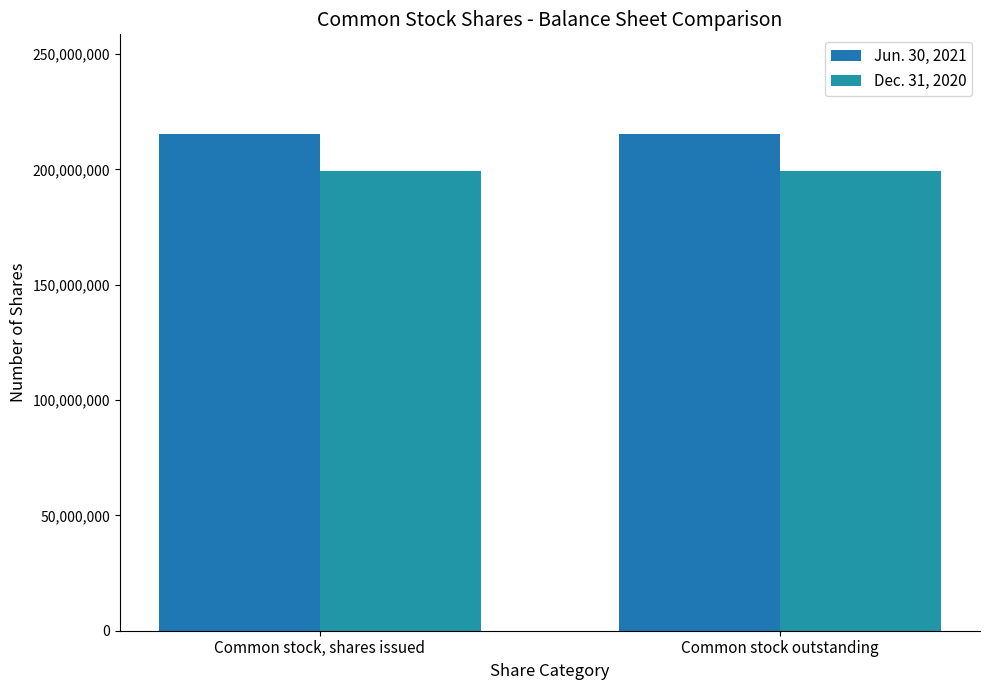

What is the total value across all series at Common stock, shares issued?

414865141